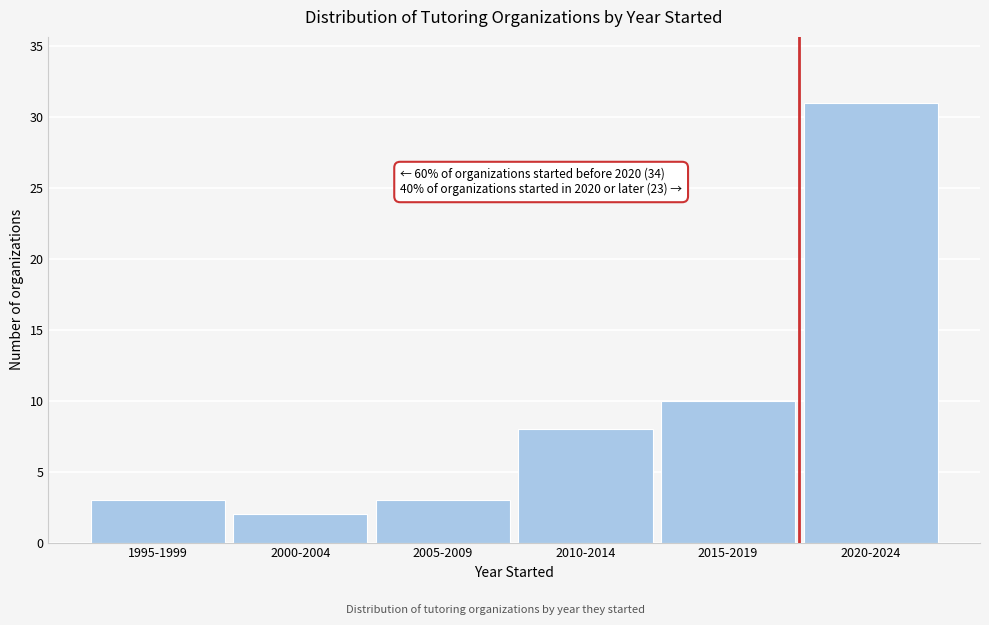

Reading right to left, extract all data points from this chart.

31	10	8	3	2	3